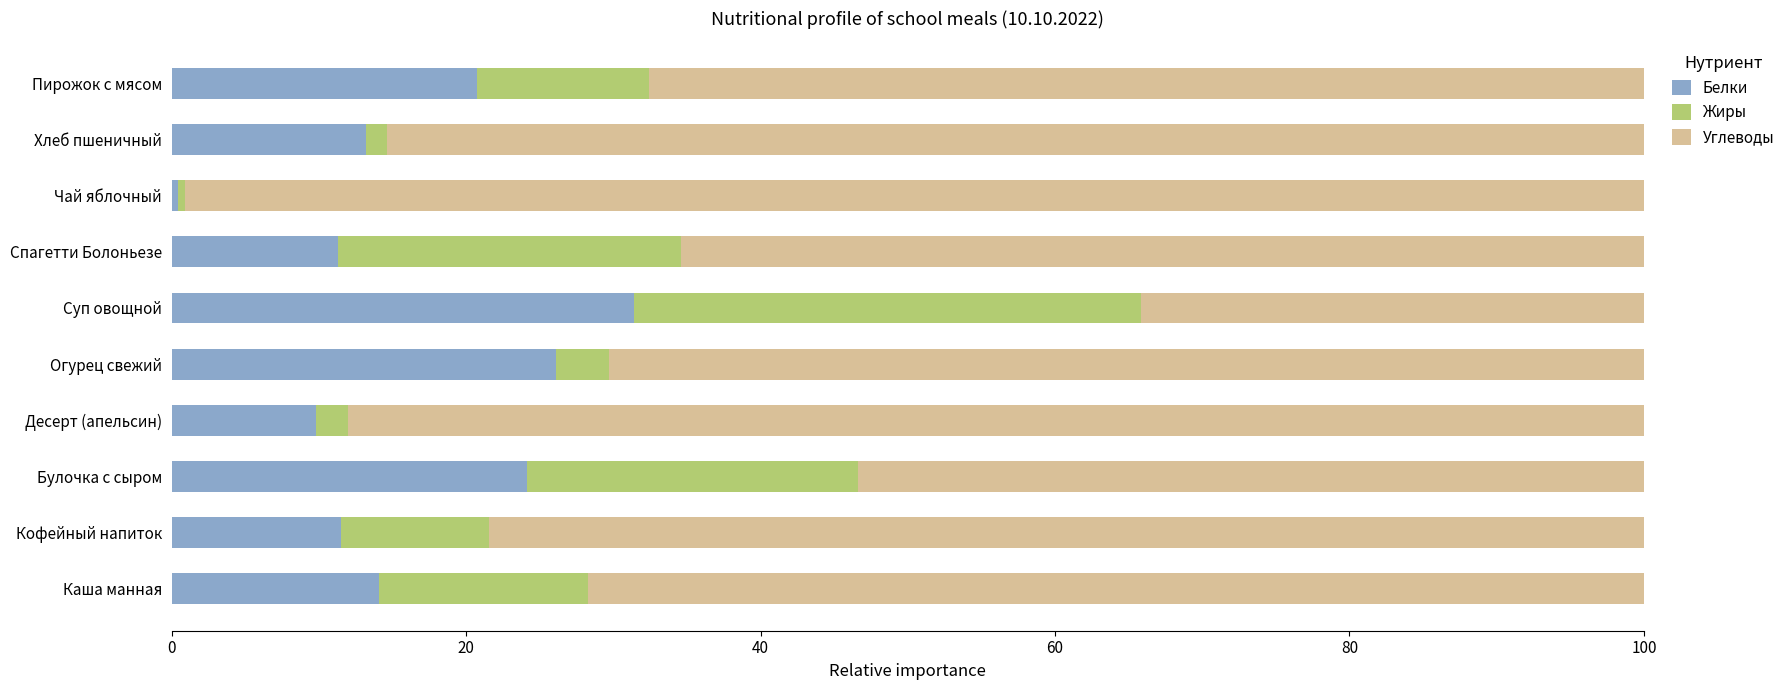

Read the Белки value at Спагетти Болоньезе.

11.3